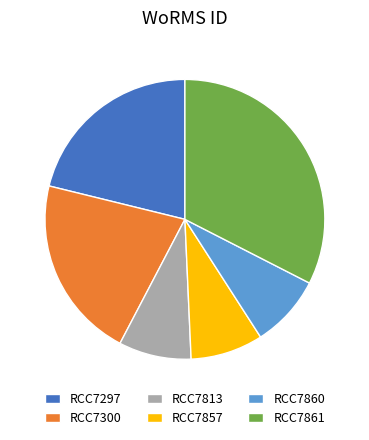

Is the sum of RCC7860 and RCC7861 greater than half?

No